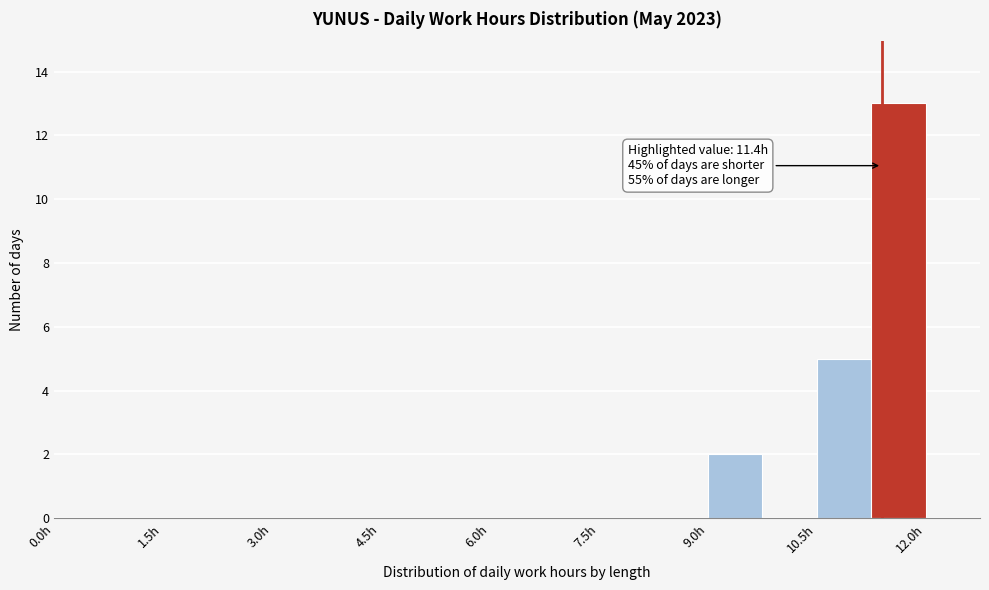

Around what value on the x-axis is the tallest bar? Give the approximate position of its centre, as read against the axis.

11.6